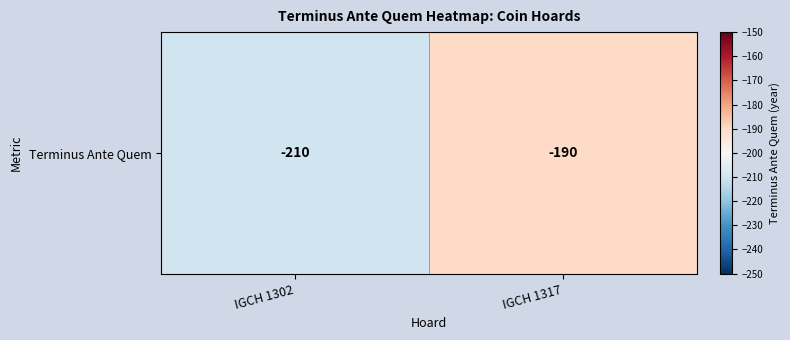

How many values are between -210 and -190?

2